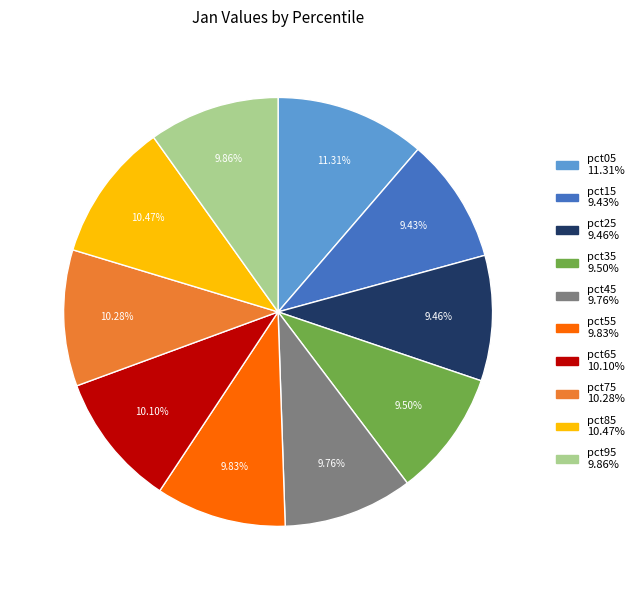

What is the ratio of the value at pct65 to the value at pct45?

1.0